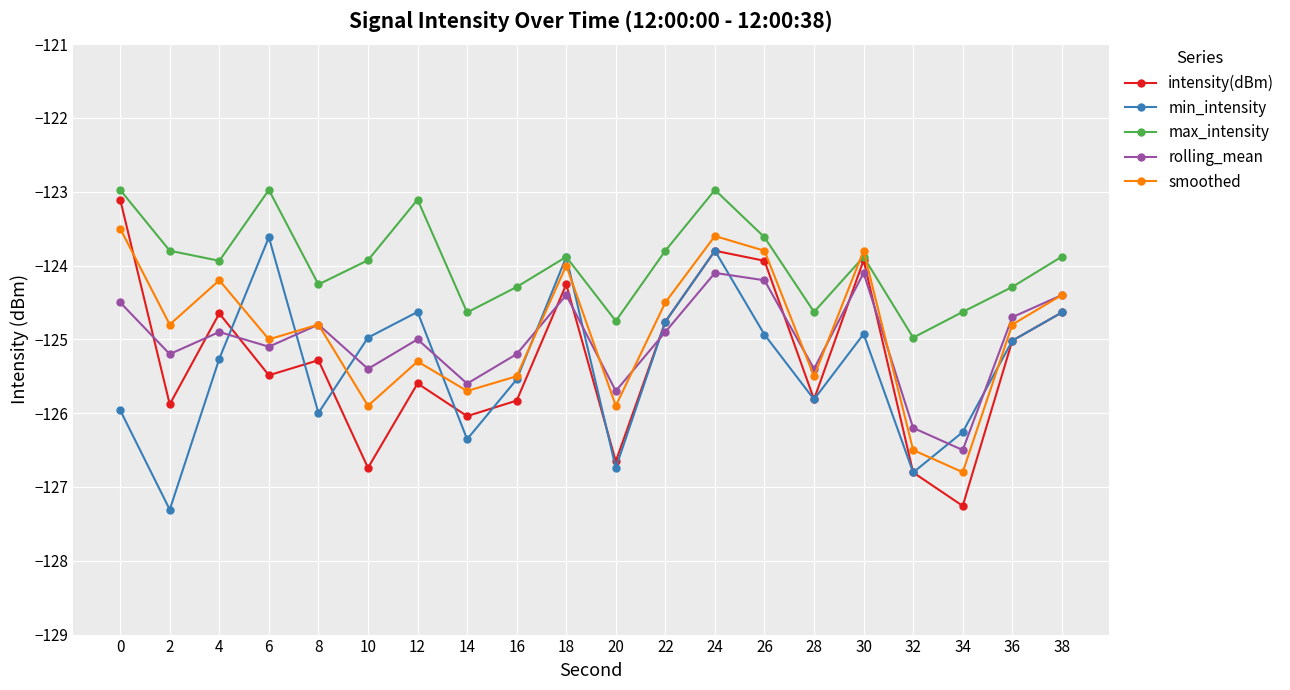

What is the value of the smoothed point at the 16th from the left?

-123.8